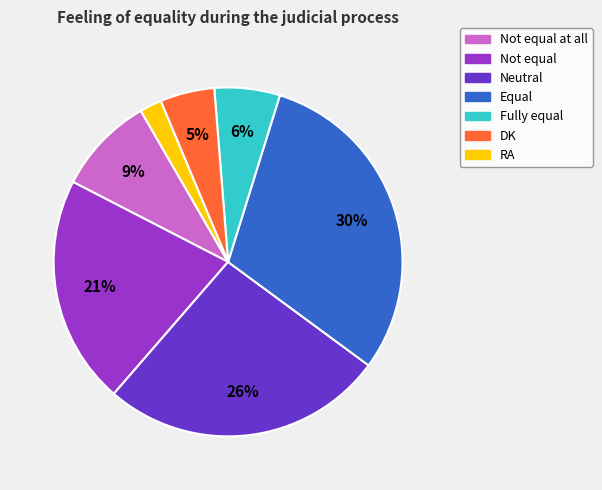

How many segments does this pie chart have?

7